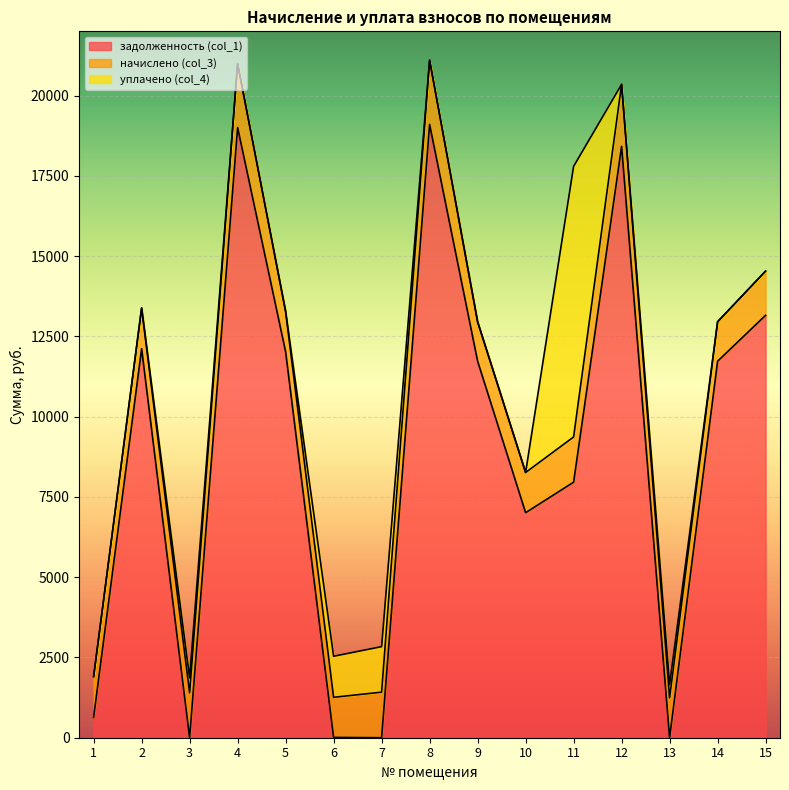

Reading right to left, transcribe all the data shown in this chart.

задолженность (col_1): 13156.1	11726.8	0.0	18418.4	7958.8	7008.0	11726.8	19100.6	0.0	10.1	12019.1	19003.2	0.0	12116.5	634.5
начислено (col_3): 1377.8	1228.1	1241.8	1928.9	1408.4	1252.0	1228.1	2000.4	1418.6	1248.5	1258.7	1990.2	1398.2	1268.9	1268.9
уплачено (col_4): 0.0	0.0	414.0	0.0	8428.4	0.0	0.0	0.0	1418.4	1278.6	0.0	0.0	466.0	0.0	0.0